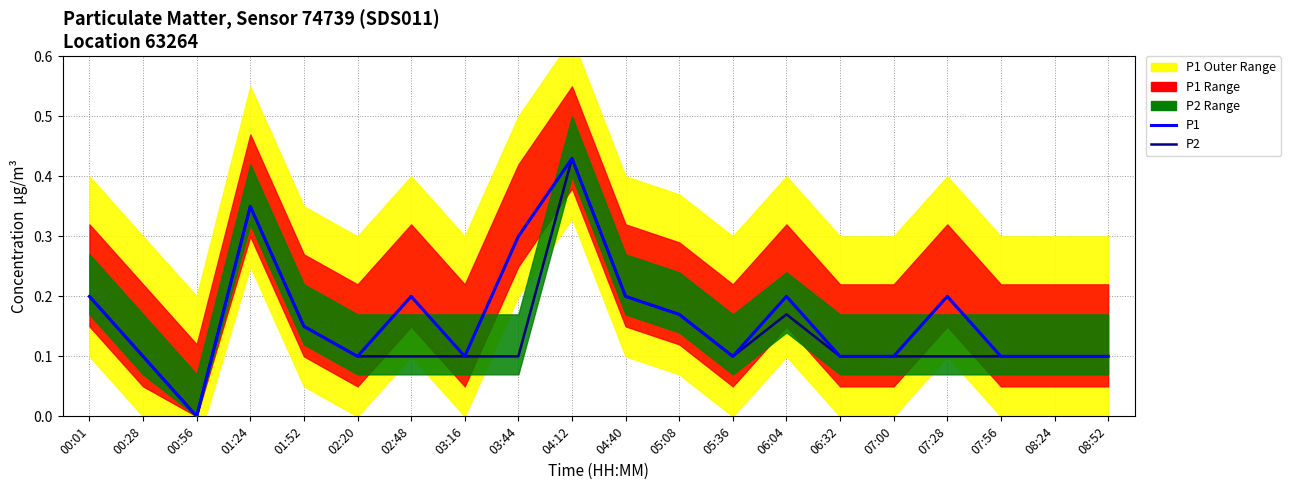

Is this an area chart (filled region under the line)?

No